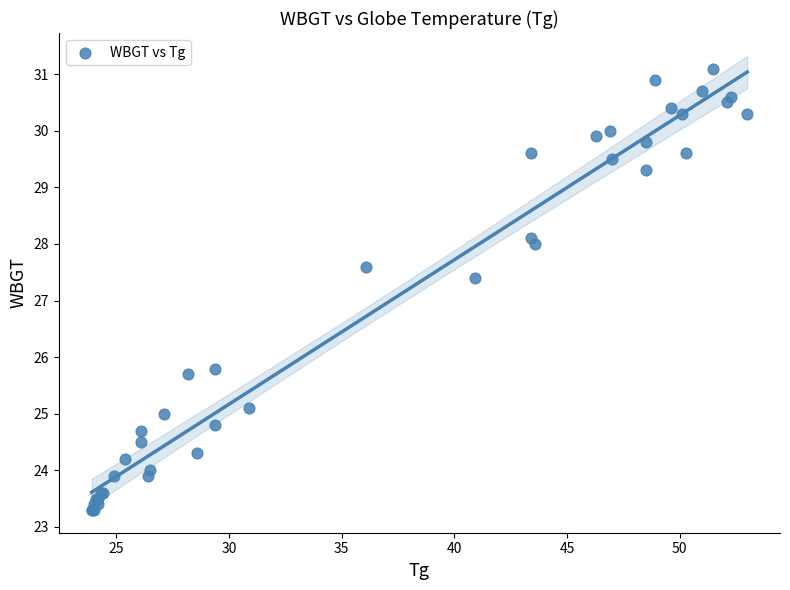

What Y value in the scatter plot is closest to 27?

27.4